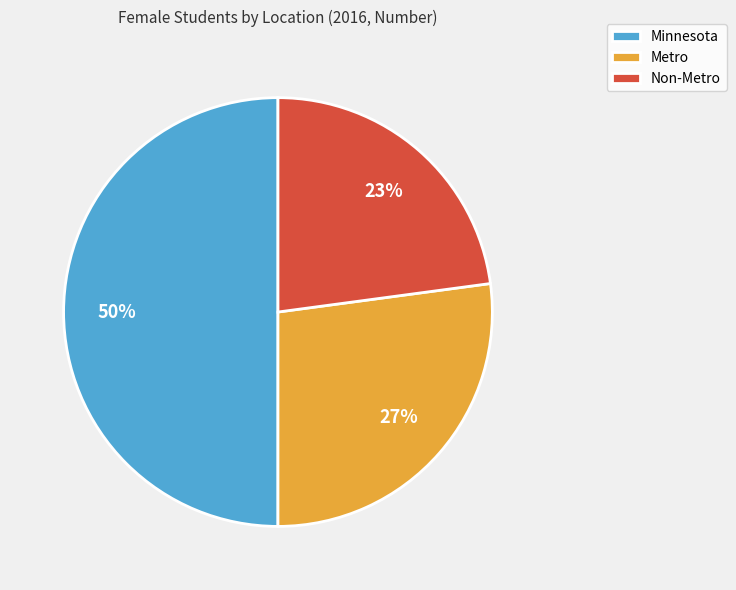

True or false: Metro accounts for 40% of the total.

False